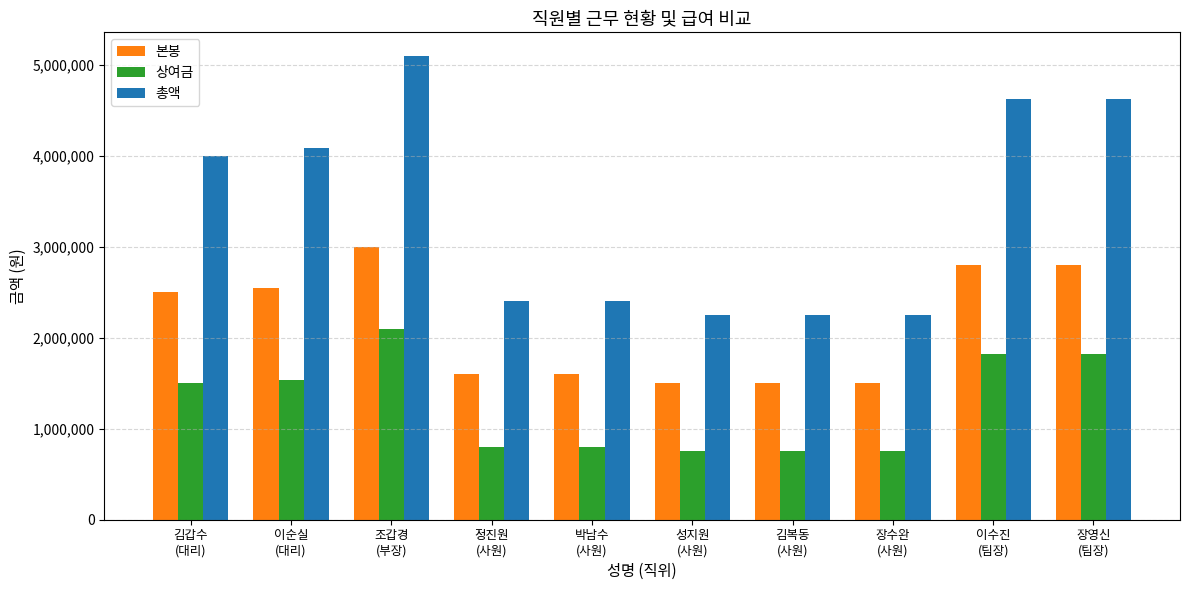

Which series has the largest total across all categories?

총액